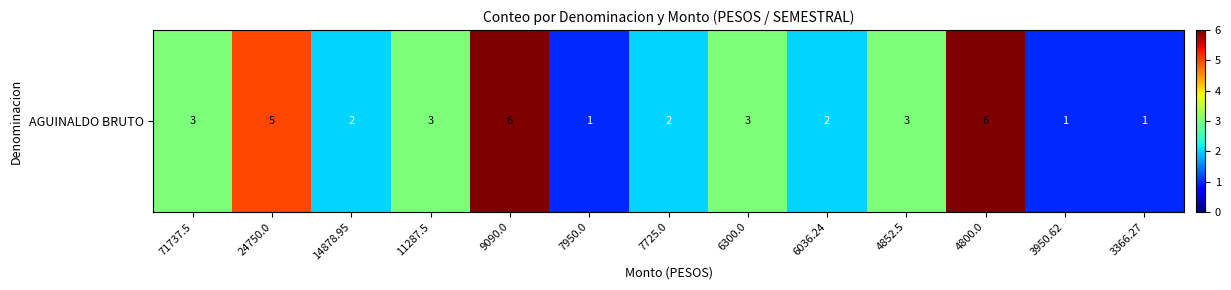

What is the approximate value at 4800.0?

6